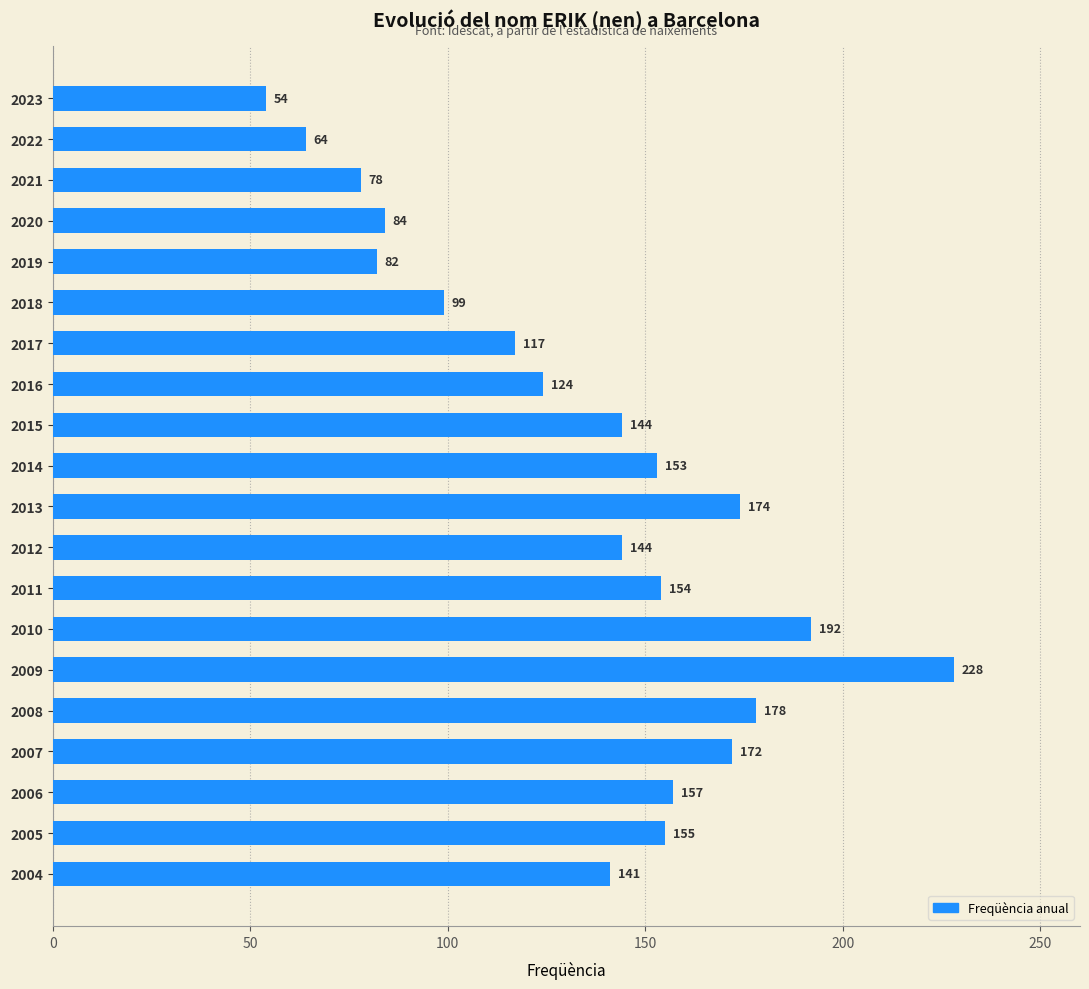

What is the difference between the second highest and second lowest values?

128